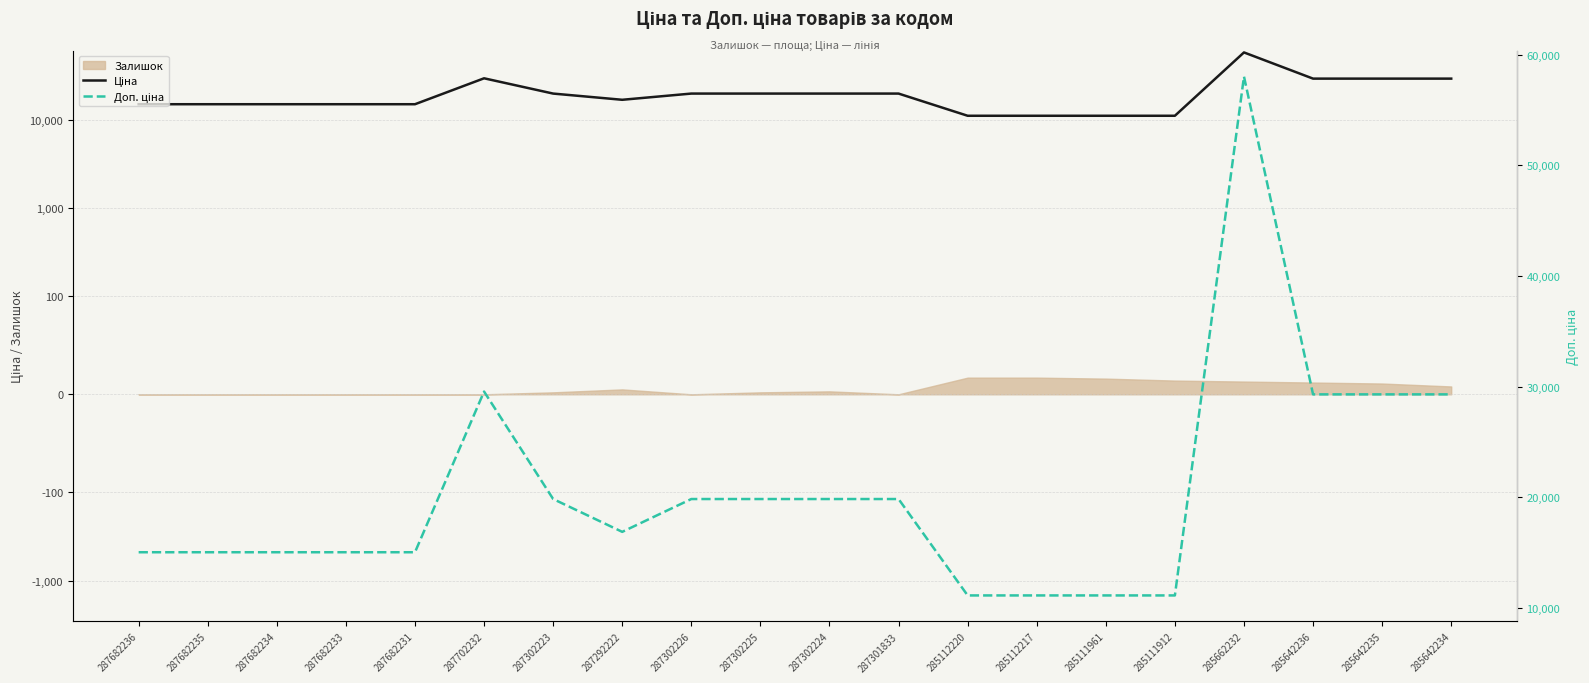

True or false: Ціна and Доп. ціна cross at least once.

False